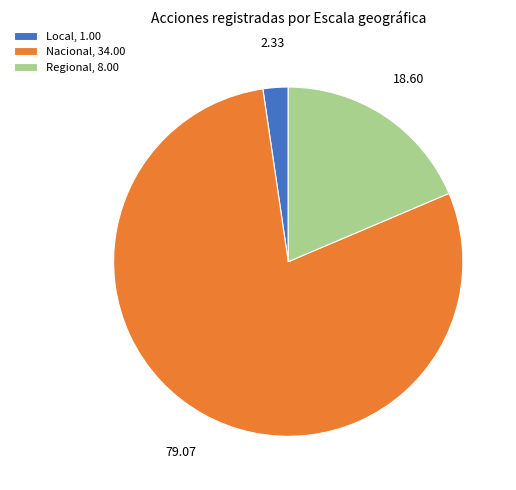

What is the smallest slice in the pie chart?

Local